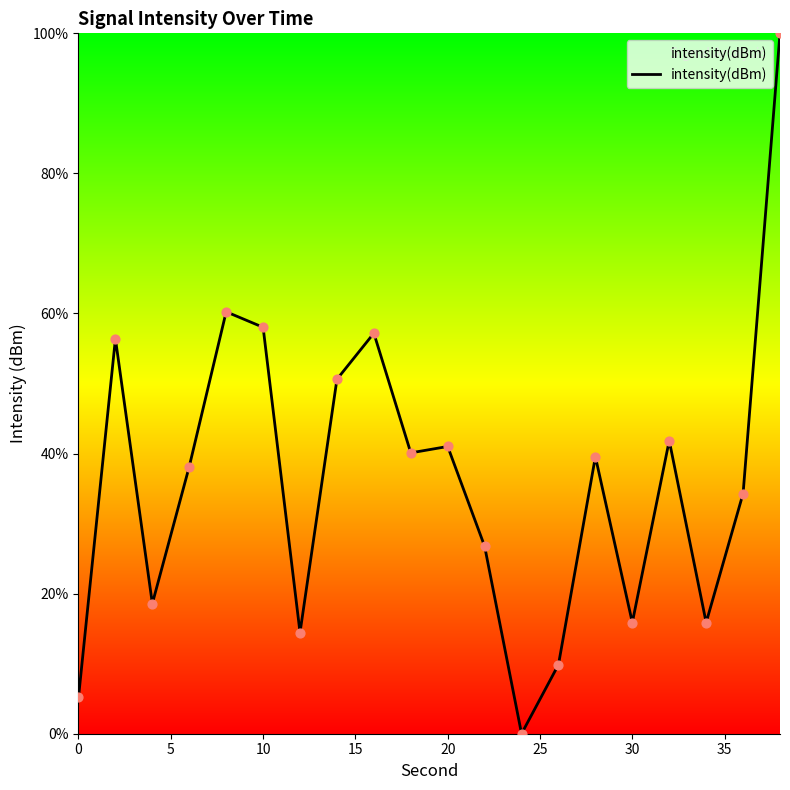

What is the difference between the maximum and minimum values?

100.0